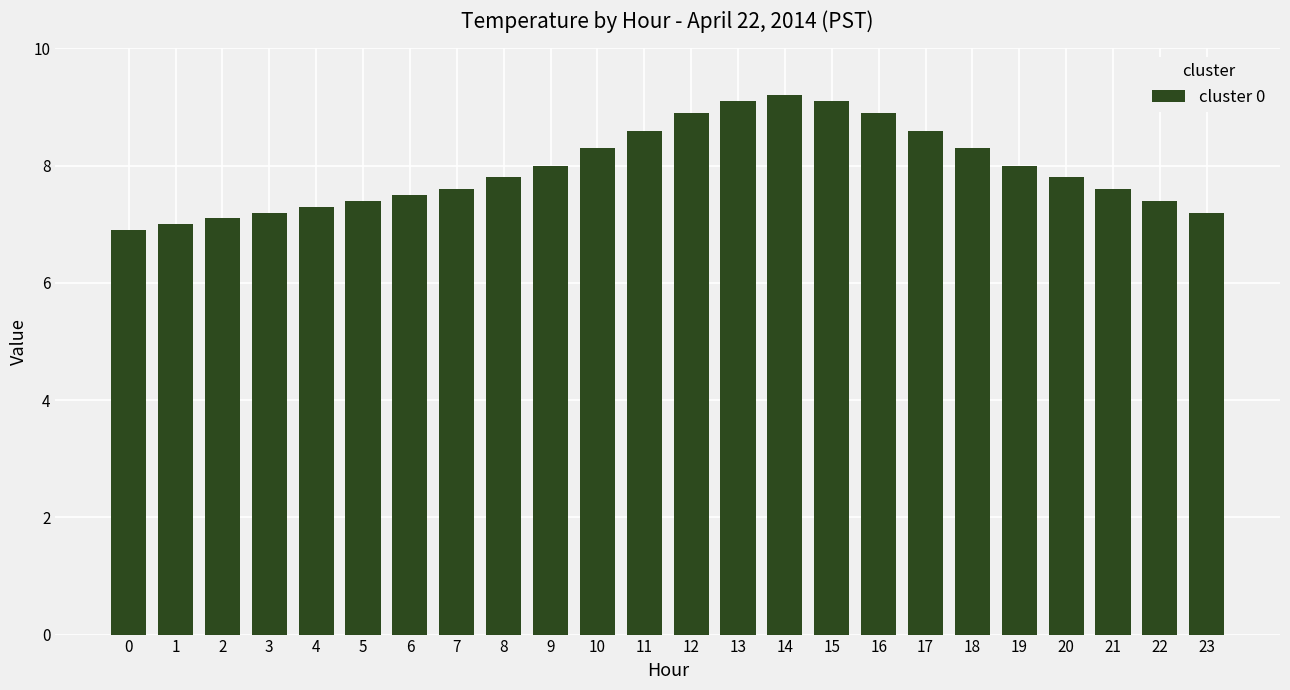

What is the approximate value at 17?

8.6